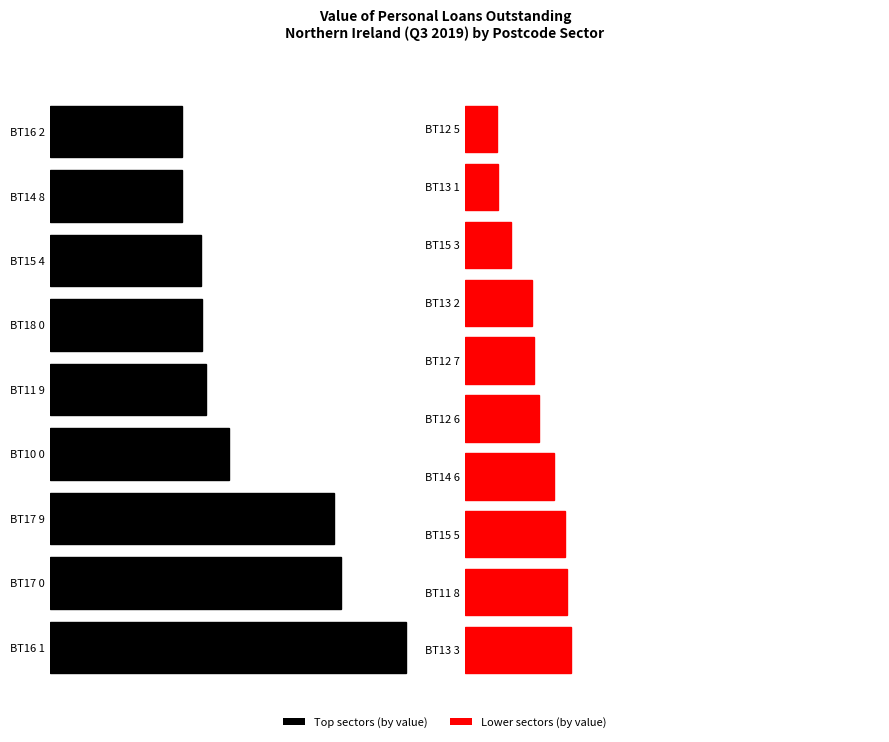

What is the average value?

194261.1